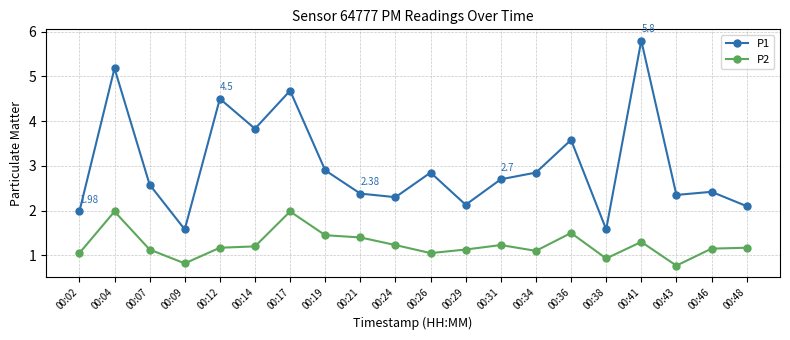

True or false: P1 and P2 intersect in this chart.

False